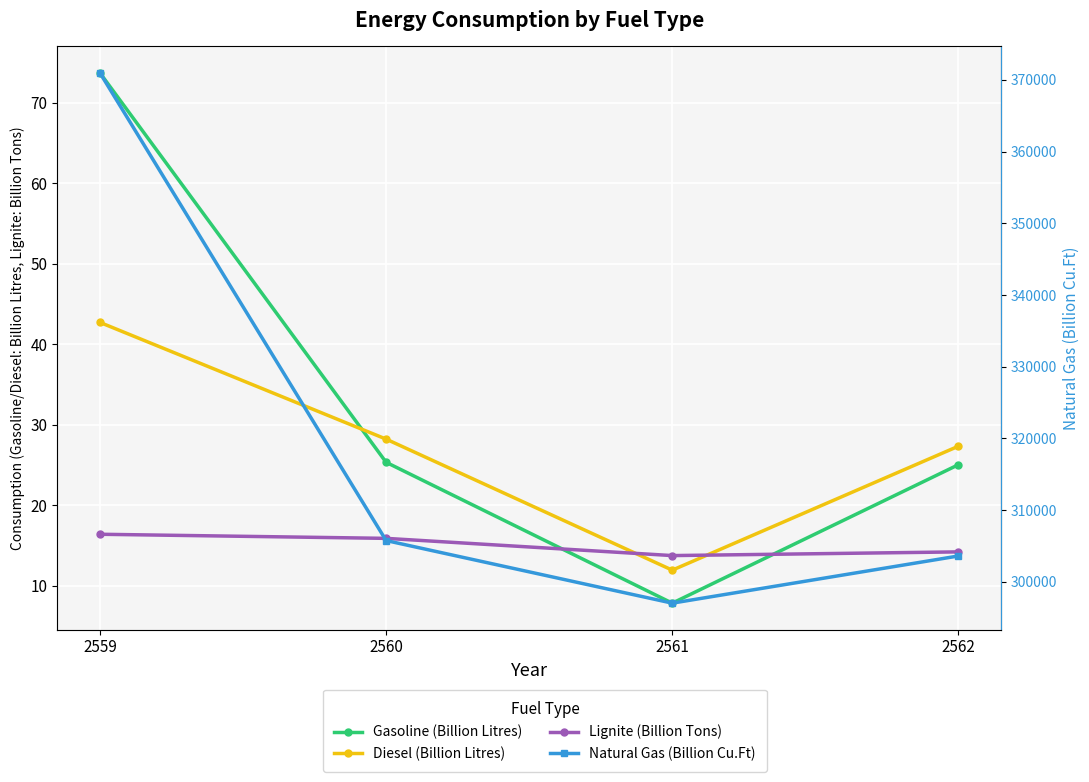

The Gasoline (Billion Litres) series shows 7.8 at 2561. True or false?

True